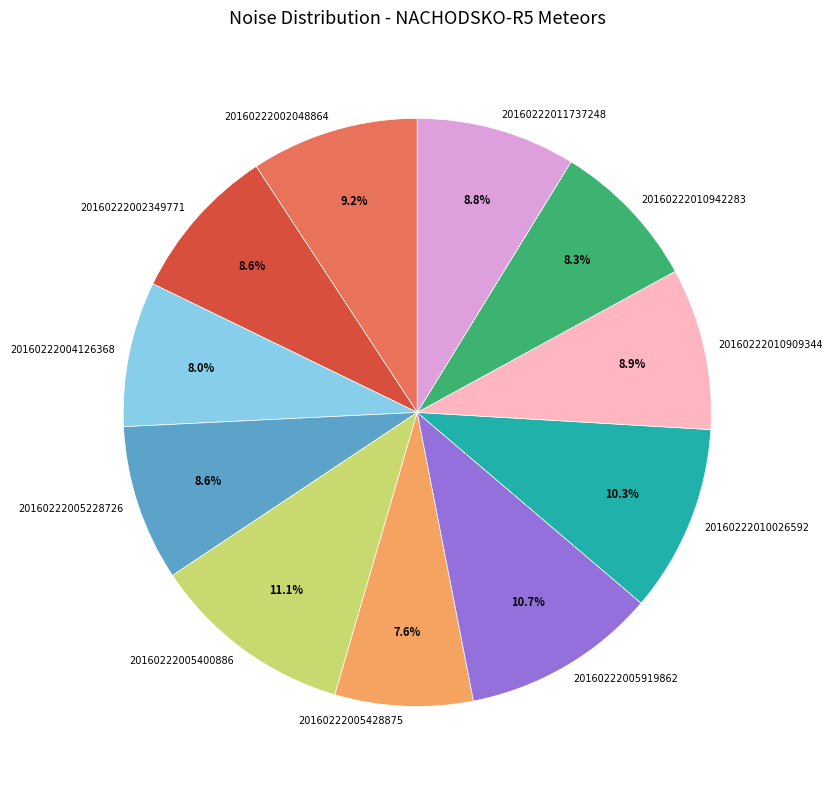

True or false: 20160222010026592 accounts for 3% of the total.

False